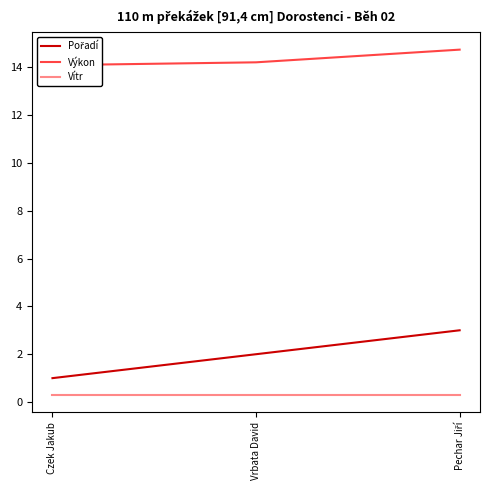

Rank the categories by Výkon value from highest to lowest.

Pechar Jiří, Vrbata David, Czek Jakub